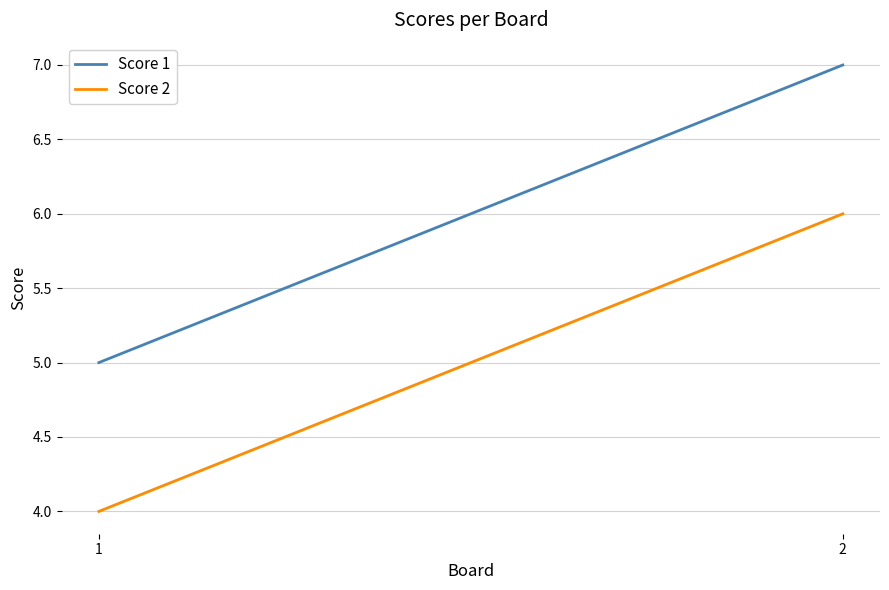

Which series changed the most between 1 and 2?

Score 1